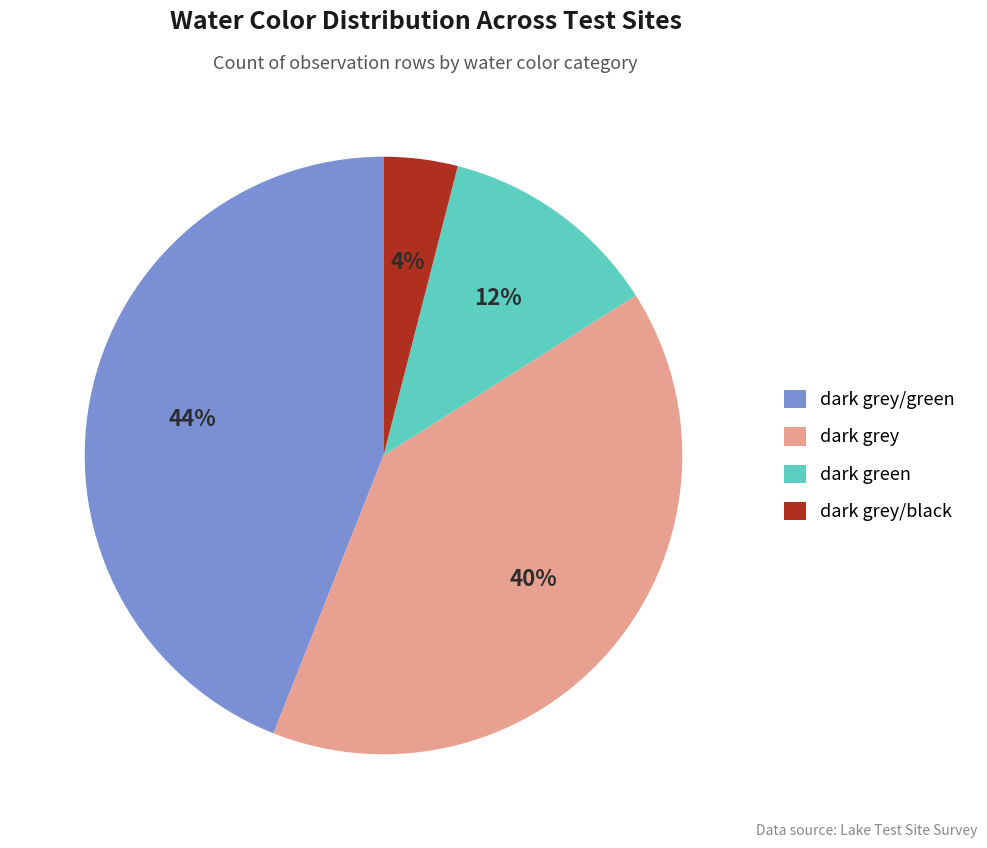

To the nearest percent, what is the average slice percentage?

25%